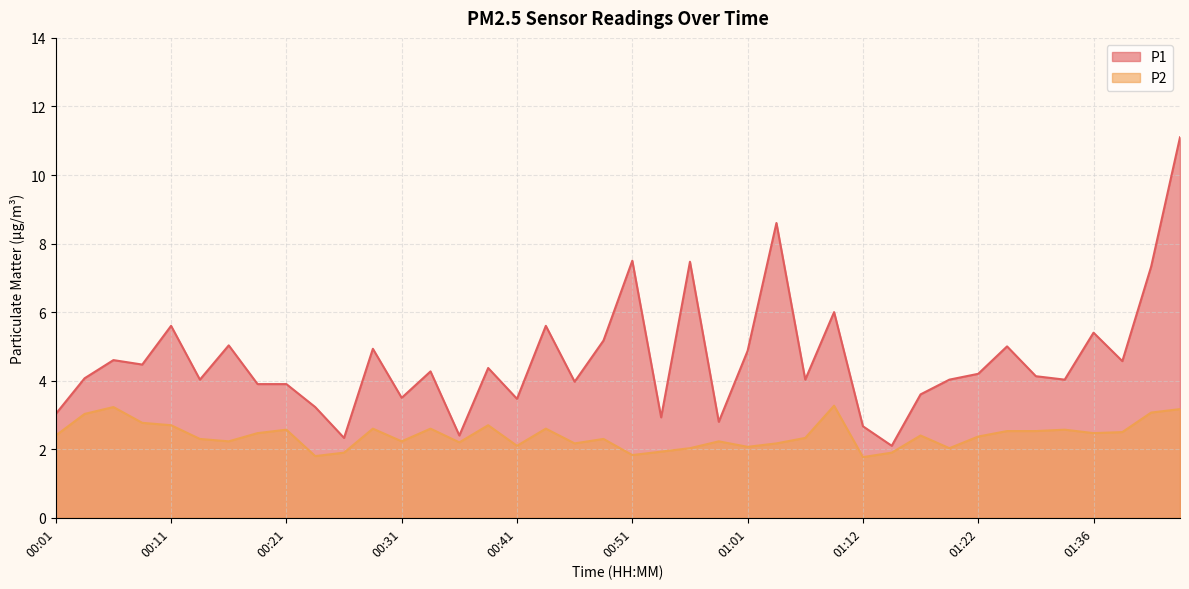

True or false: P2 and P1 cross at least once.

False